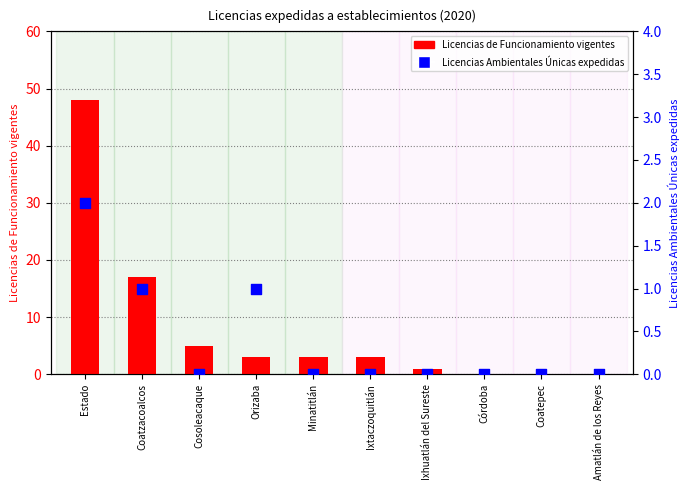

Which series has the largest total across all categories?

Licencias de Funcionamiento vigentes